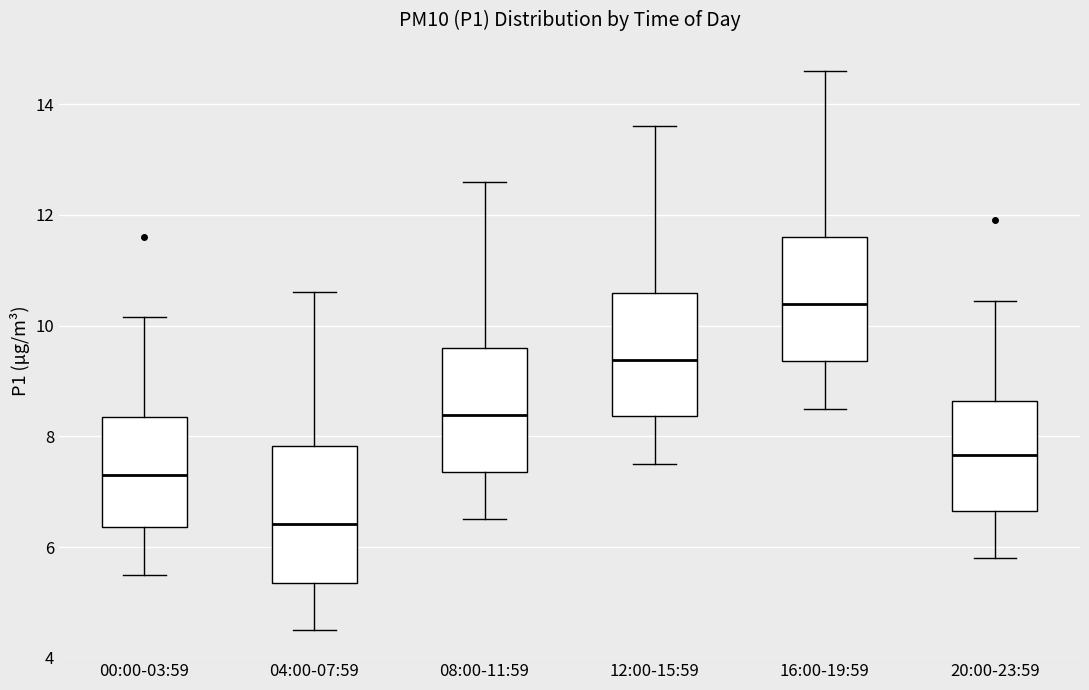

Which box's median line is the lowest?

04:00-07:59